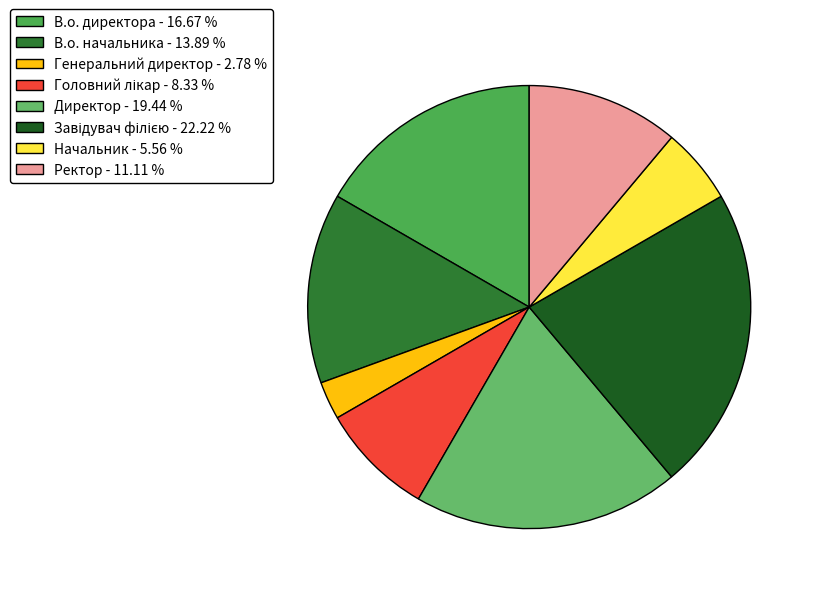

Rank the categories by value from highest to lowest.

Завідувач філією, Директор, В.о. директора, В.о. начальника, Ректор, Головний лікар, Начальник, Генеральний директор